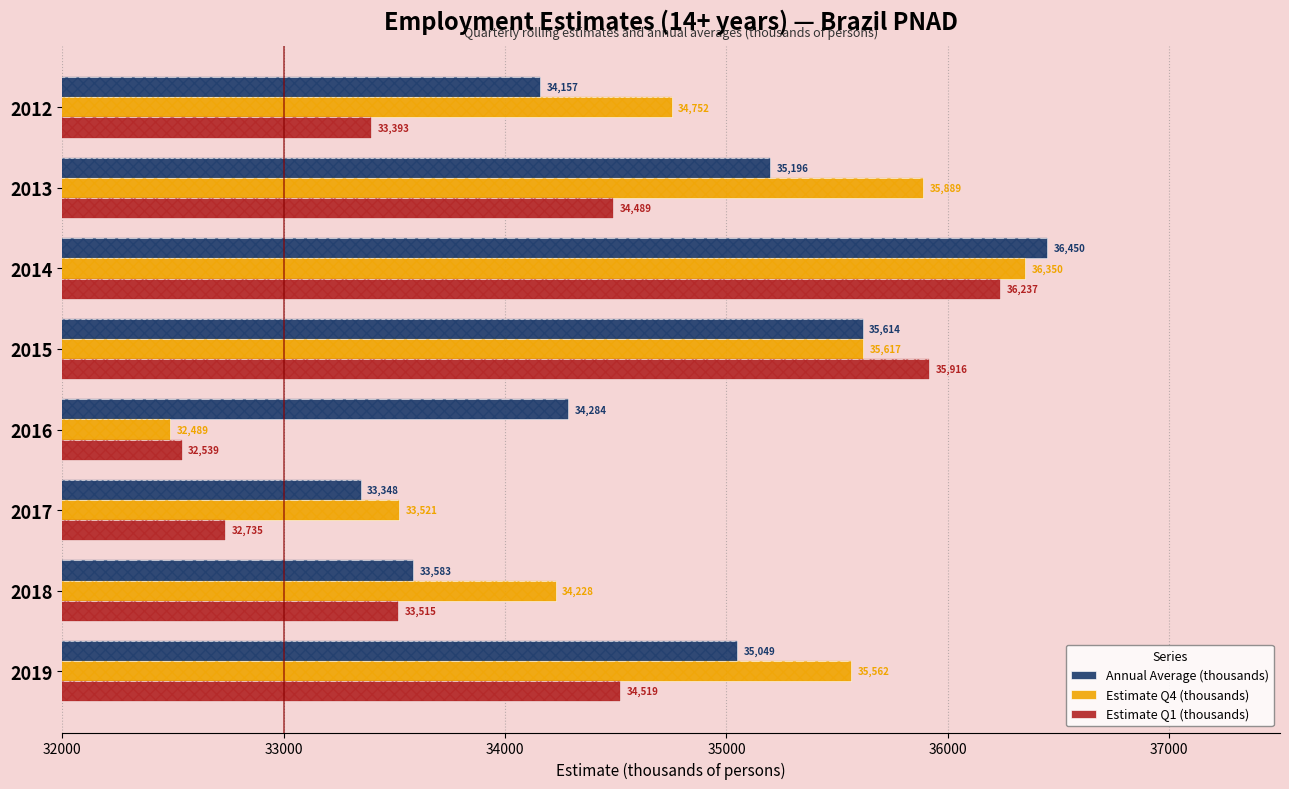

True or false: Estimate Q4 (thousands) has a value of 8646.2 at 2015.

False